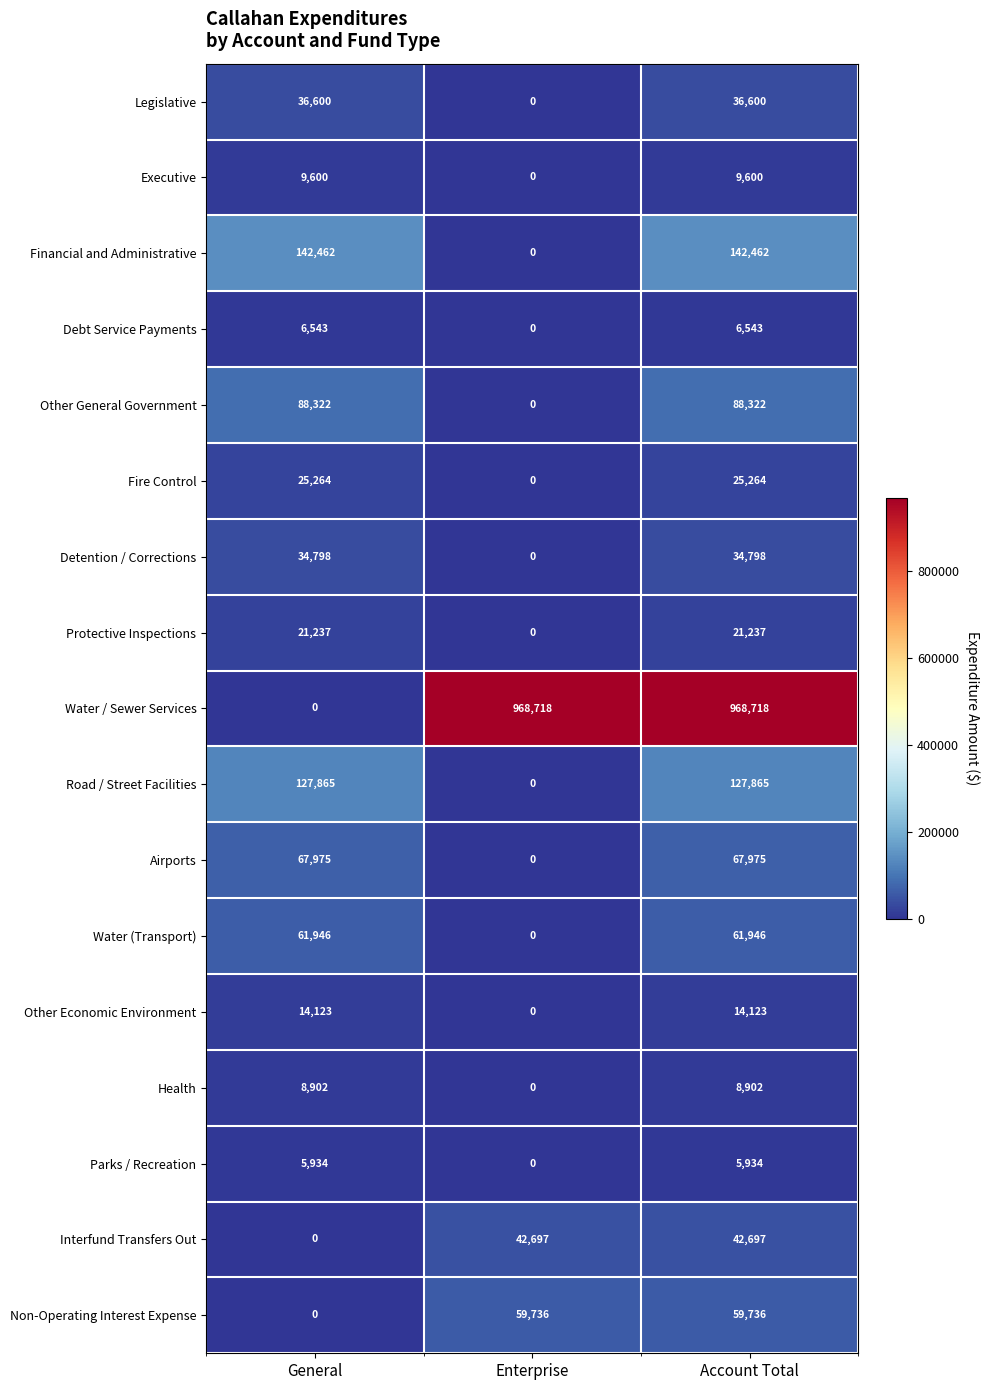

Count the Airports values in the range 0 to 67975.

3